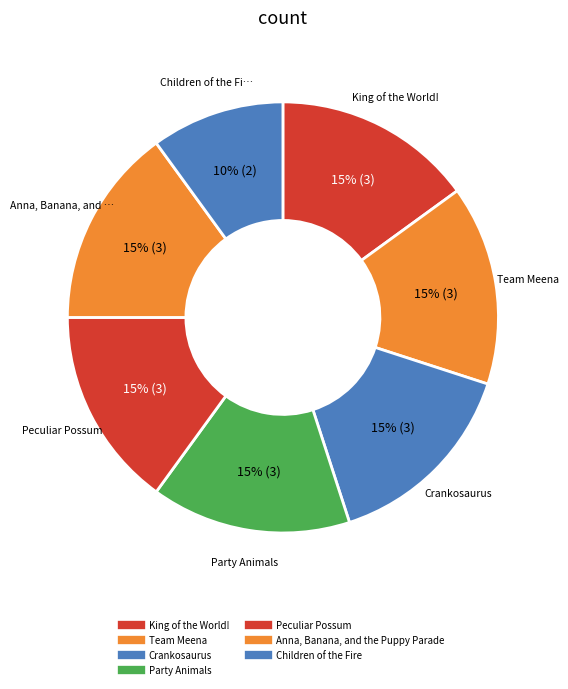

To the nearest percent, what is the combined percentage of Team Meena and Party Animals?

30%